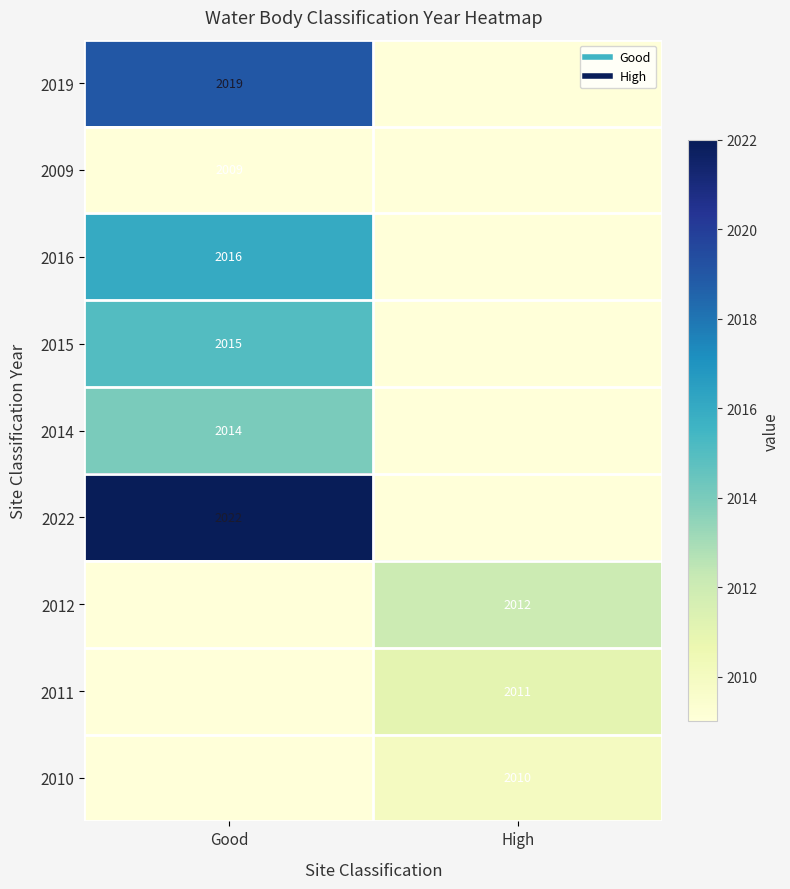

At which category is the sum across all series the highest?

Good